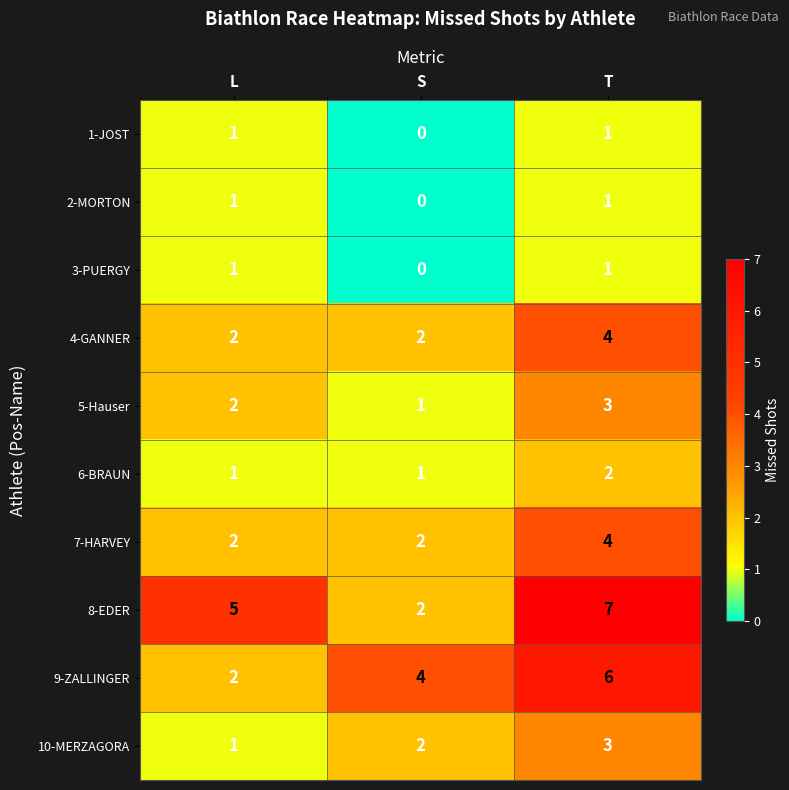

Reading left to right, transcribe all the data shown in this chart.

1-JOST: L=1	S=0	T=1
2-MORTON: L=1	S=0	T=1
3-PUERGY: L=1	S=0	T=1
4-GANNER: L=2	S=2	T=4
5-Hauser: L=2	S=1	T=3
6-BRAUN: L=1	S=1	T=2
7-HARVEY: L=2	S=2	T=4
8-EDER: L=5	S=2	T=7
9-ZALLINGER: L=2	S=4	T=6
10-MERZAGORA: L=1	S=2	T=3